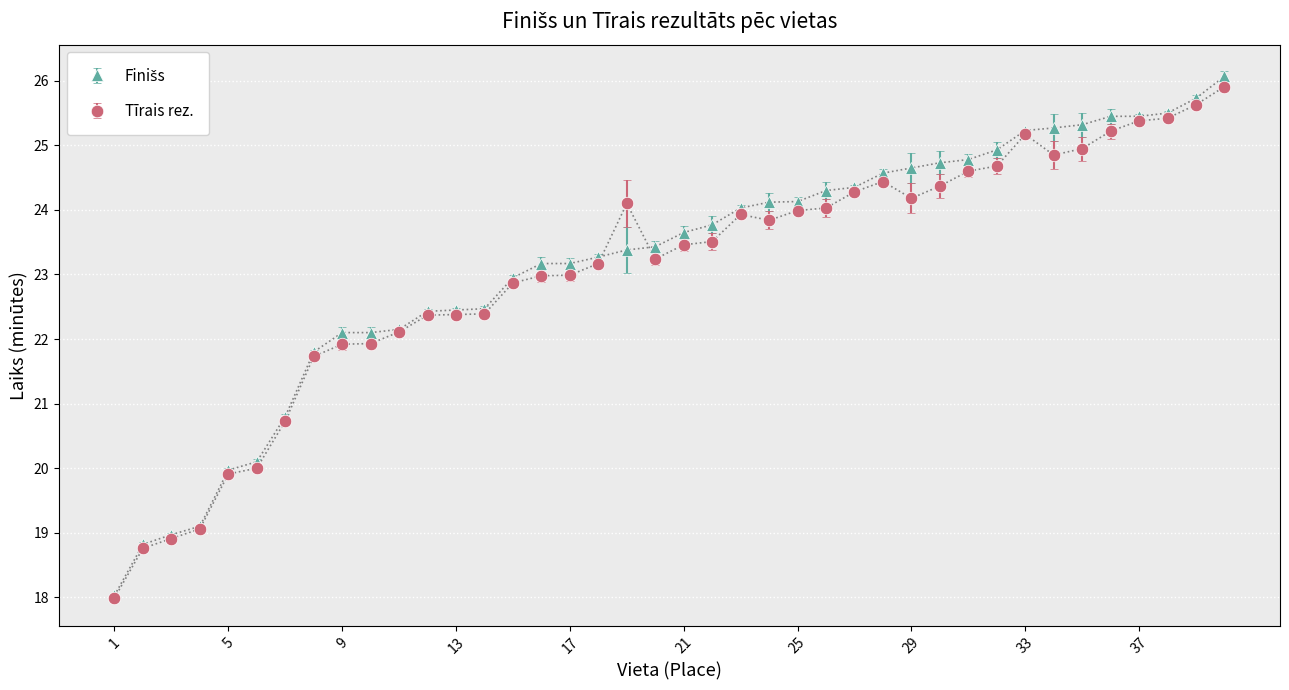

What is the highest value of the Tīrais rez. series?

25.9